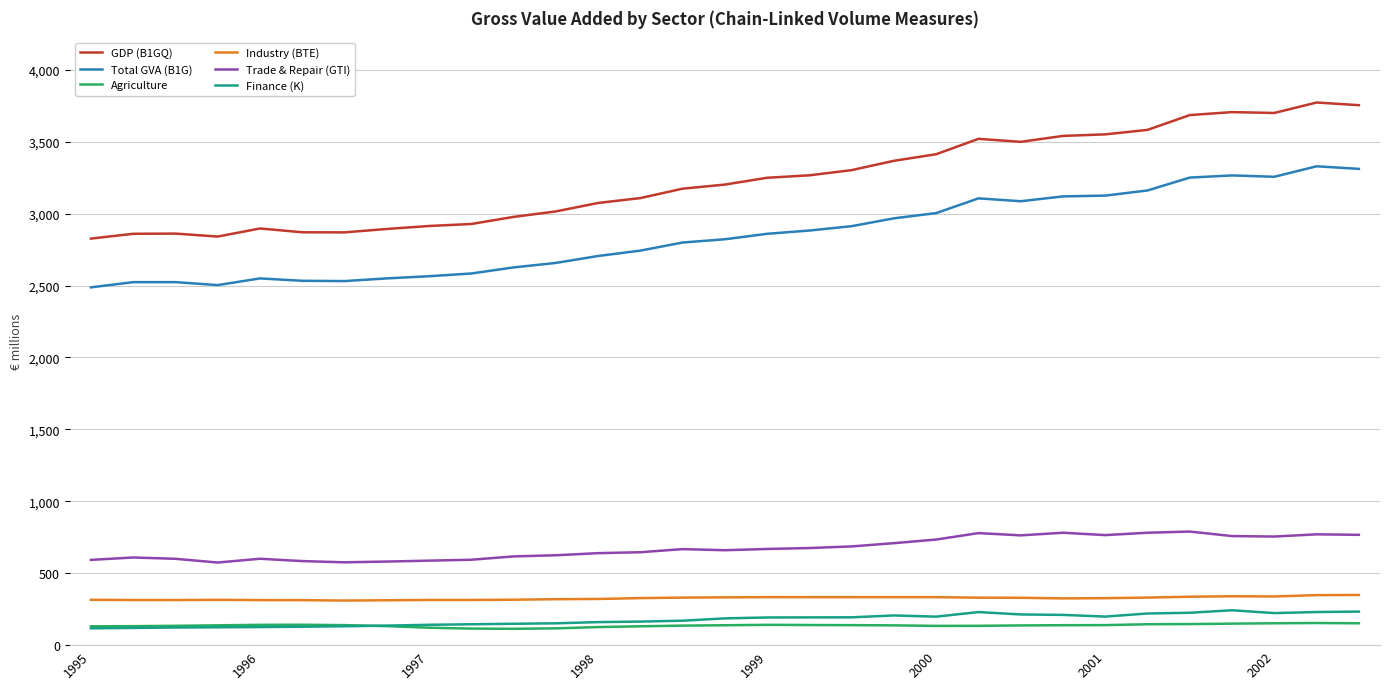

Which series has the largest range (max minus min)?

GDP (B1GQ)